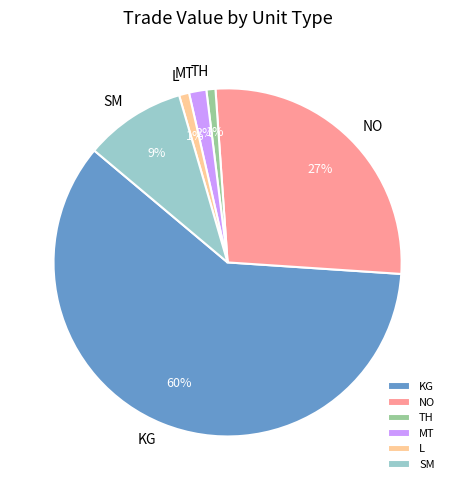

The MT slice represents 17% of the pie. True or false?

False